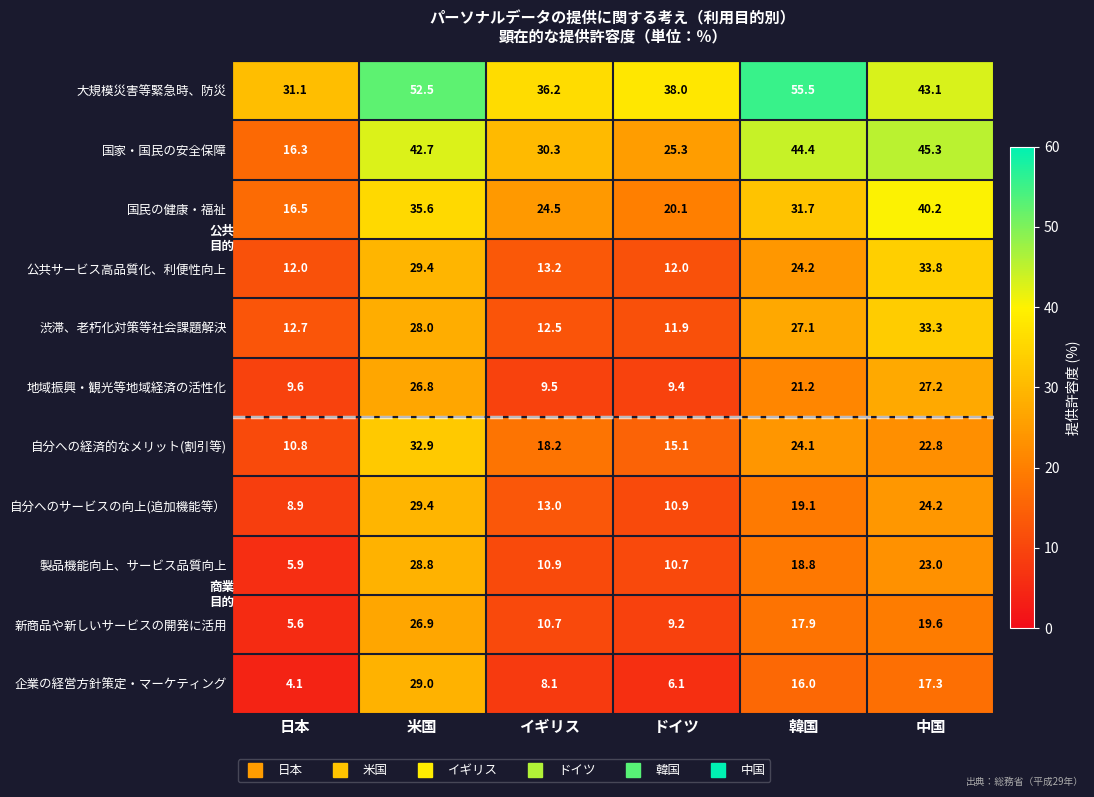

At which label does 渋滞、老朽化対策等社会課題解決 reach its peak?

中国